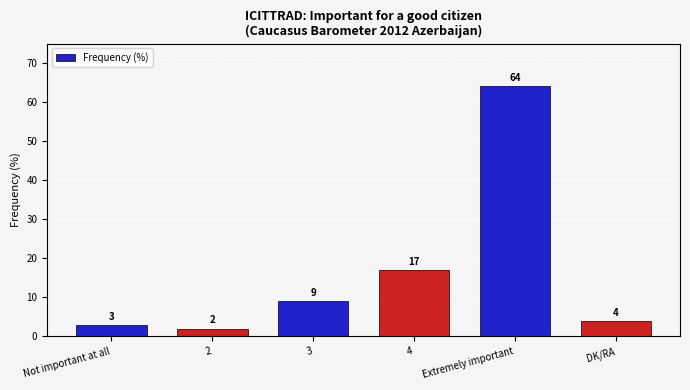

What is the difference between the maximum and minimum values?

62